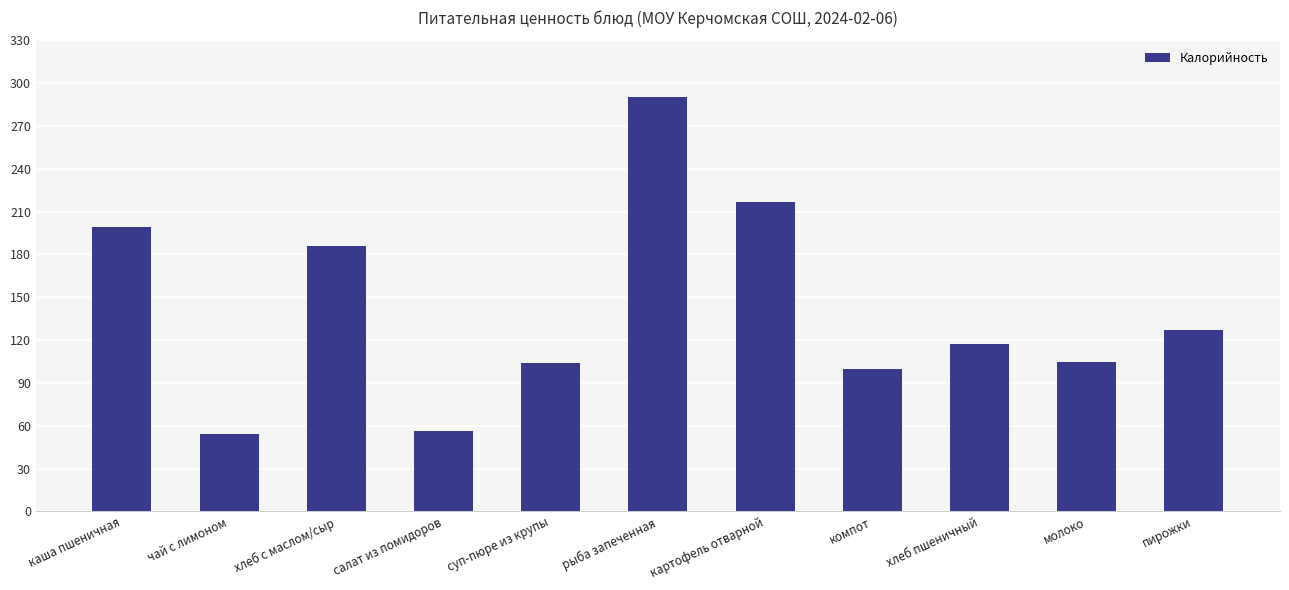

Does the chart contain stacked bars?

No